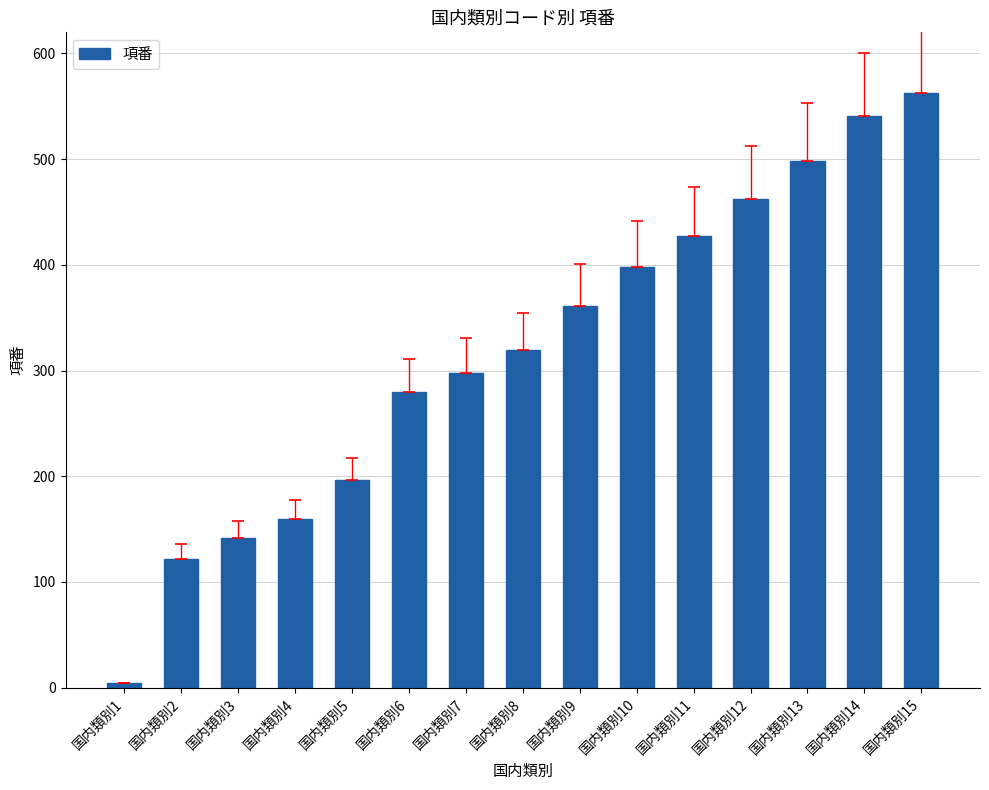

What is the sum of the values at 国内類別9 and 国内類別13?

859